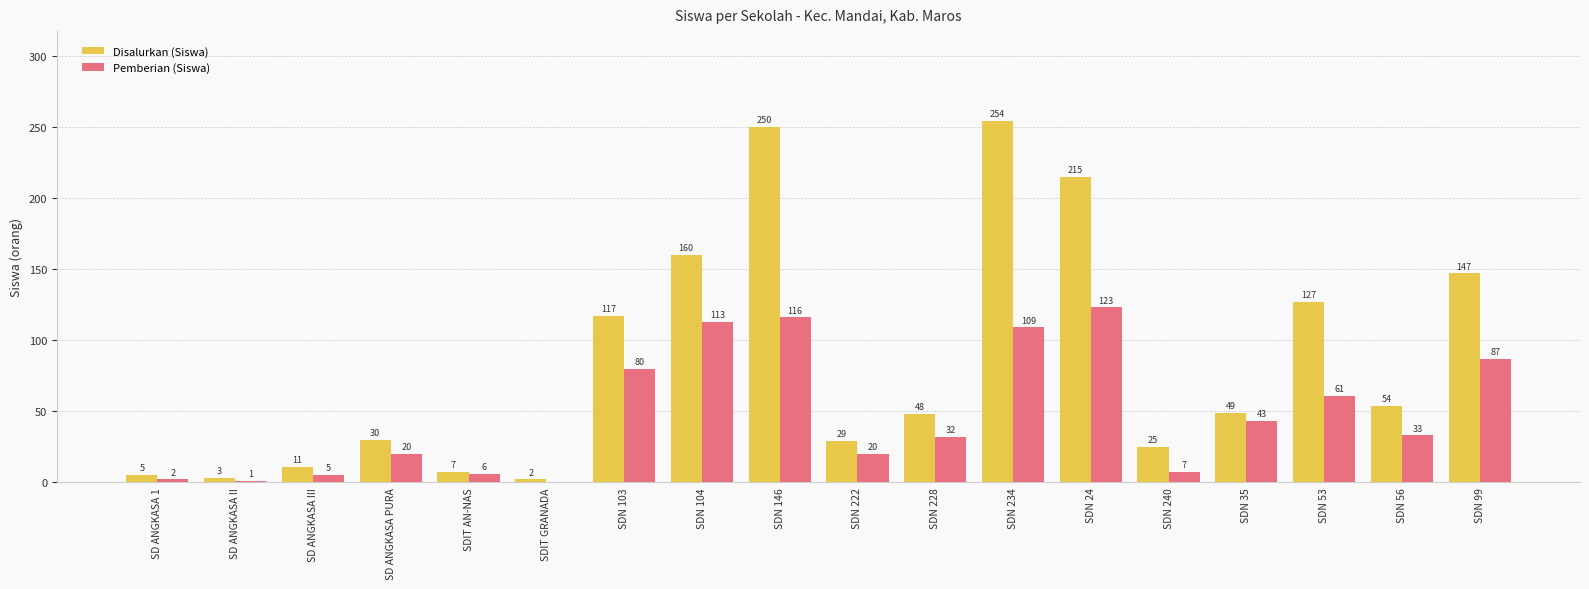

The Disalurkan (Siswa) series shows 48 at SDN 222. True or false?

False